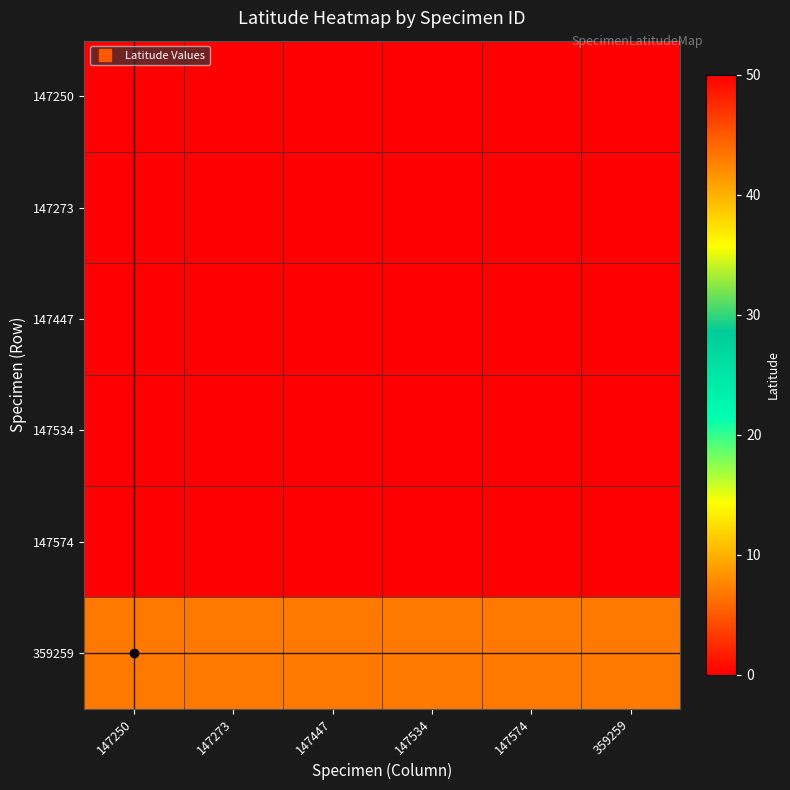

What is the maximum value shown in the chart?

43.2